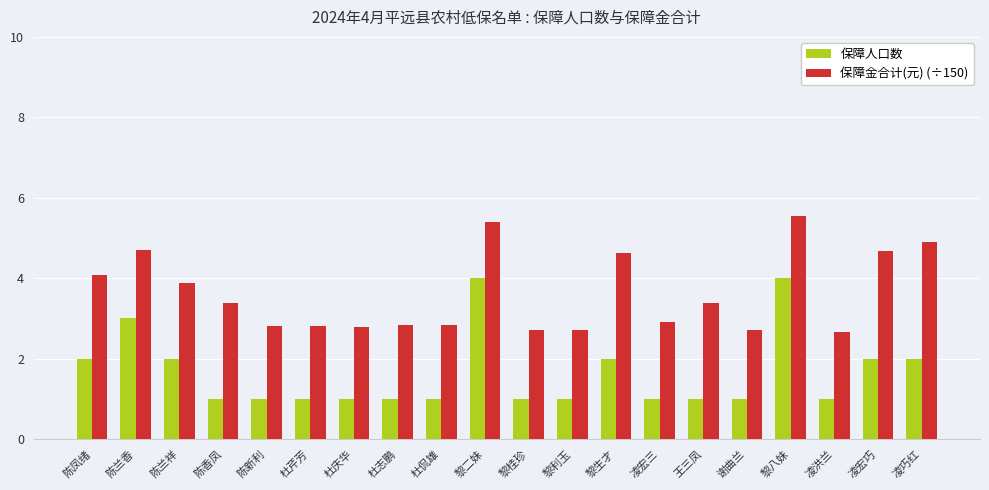

What is the sum of all 保障金合计(元) (÷150) values?

72.4